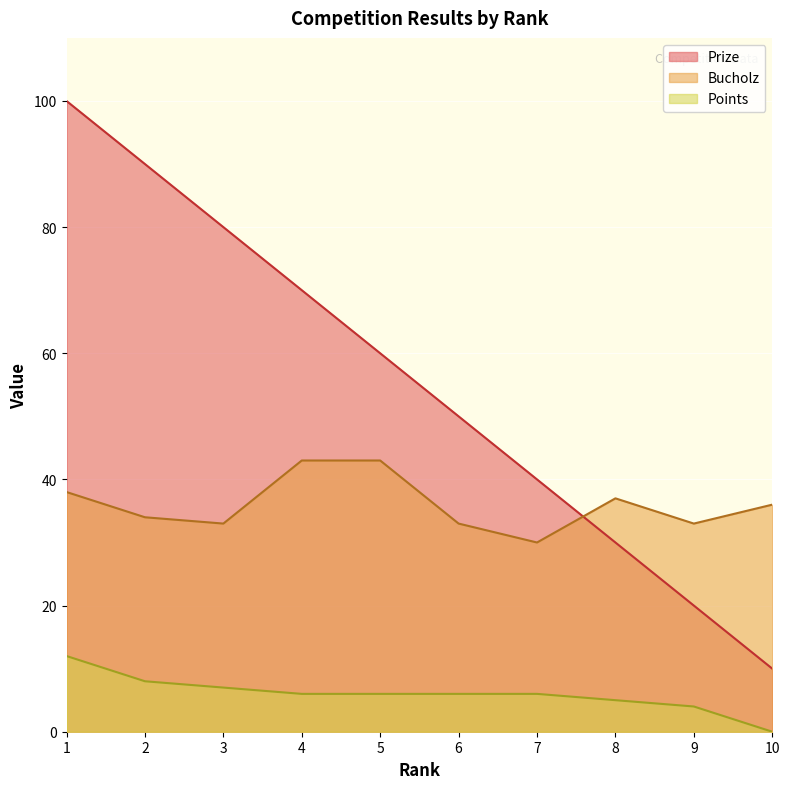

Is the value of Bucholz at 6 greater than the value of Prize at 5?

No